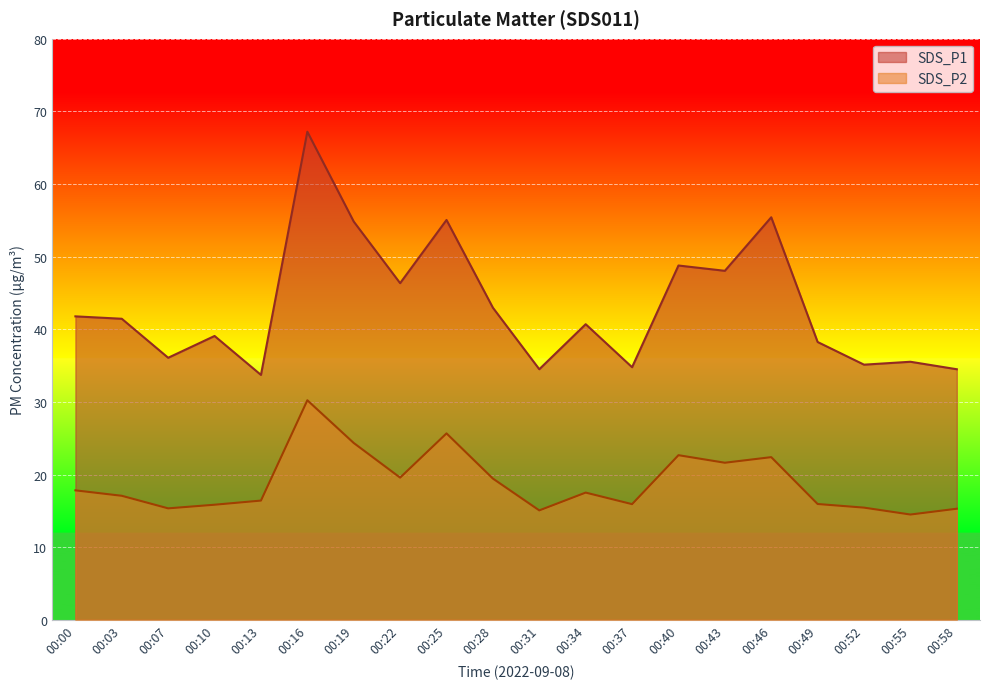

True or false: SDS_P1 and SDS_P2 intersect in this chart.

False